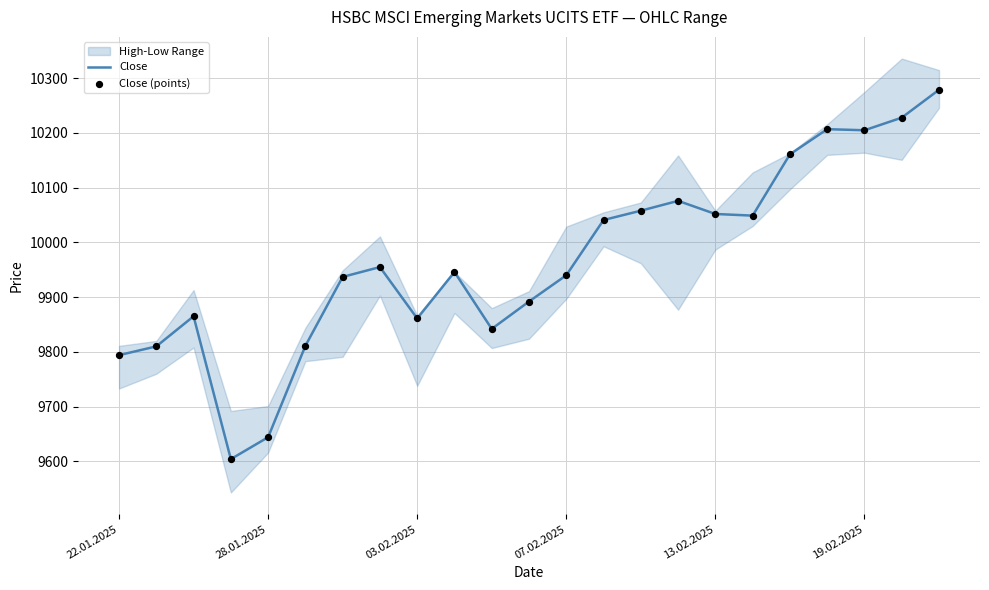

Is it true that Close equals 2706 at 07.02.2025?

False